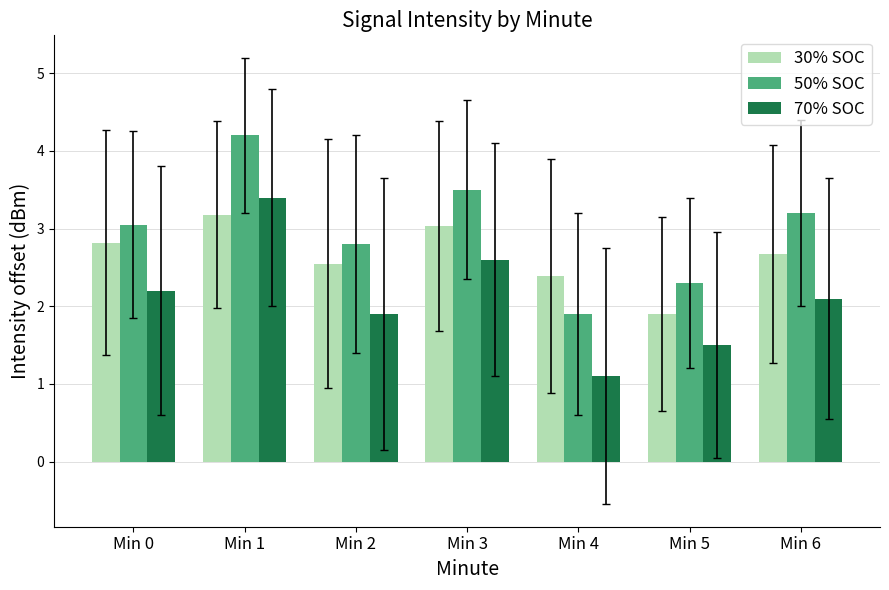

How many bars are there in each group?

3